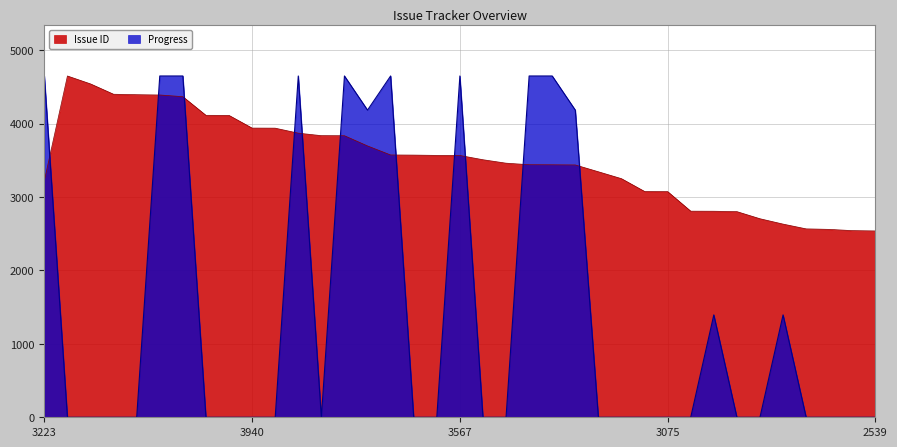

Which category has the lowest value in the Progress series?

4650